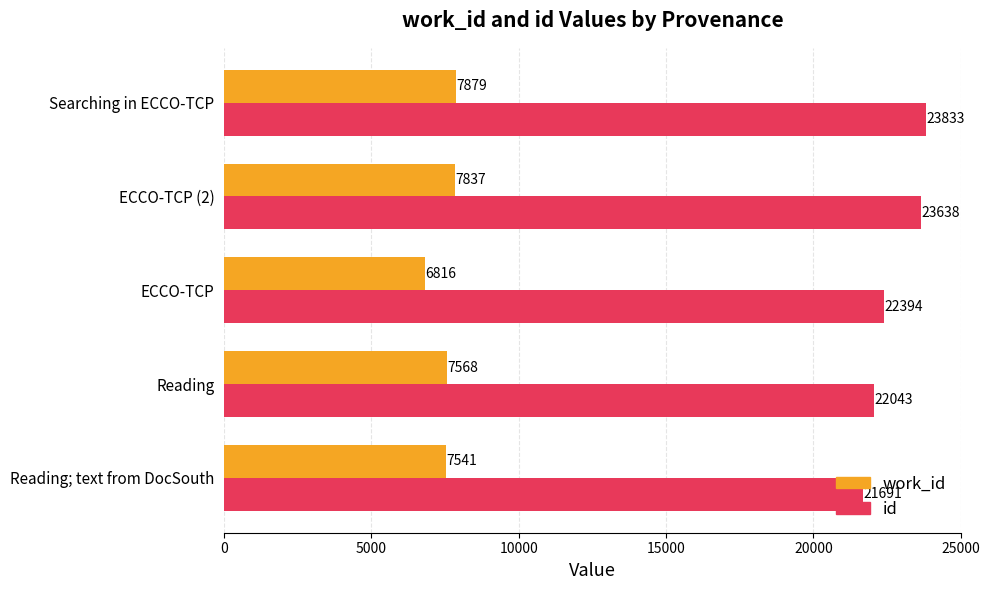

What is the highest value of the id series?

23833